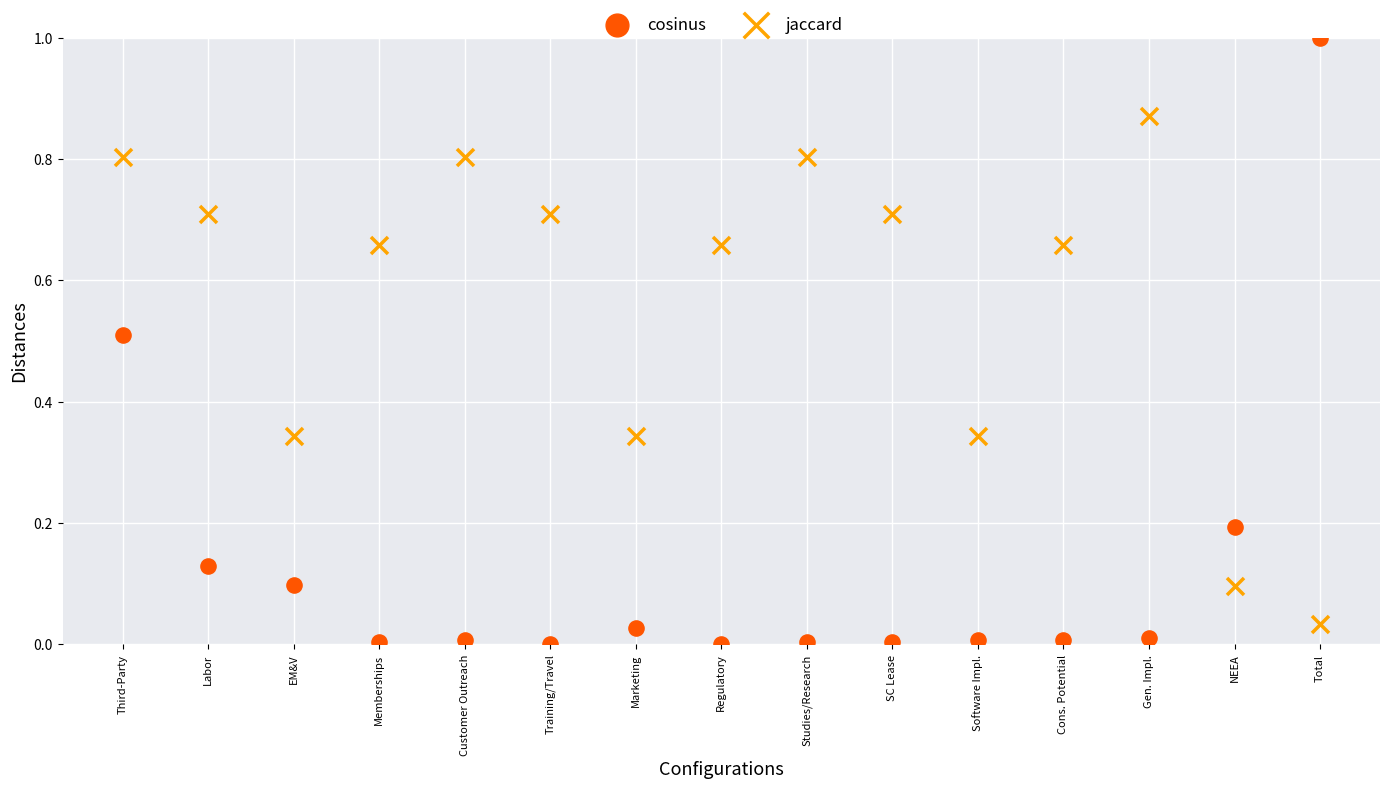

Which series reaches the maximum Y coordinate?

cosinus